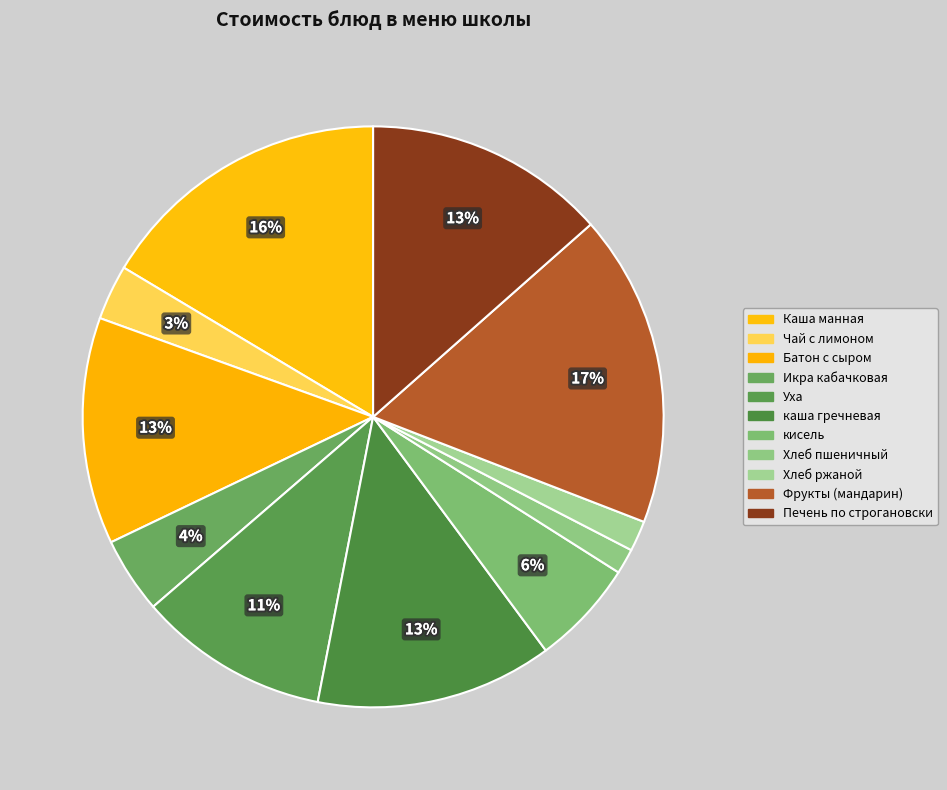

Which has a higher value, каша гречневая or кисель?

каша гречневая